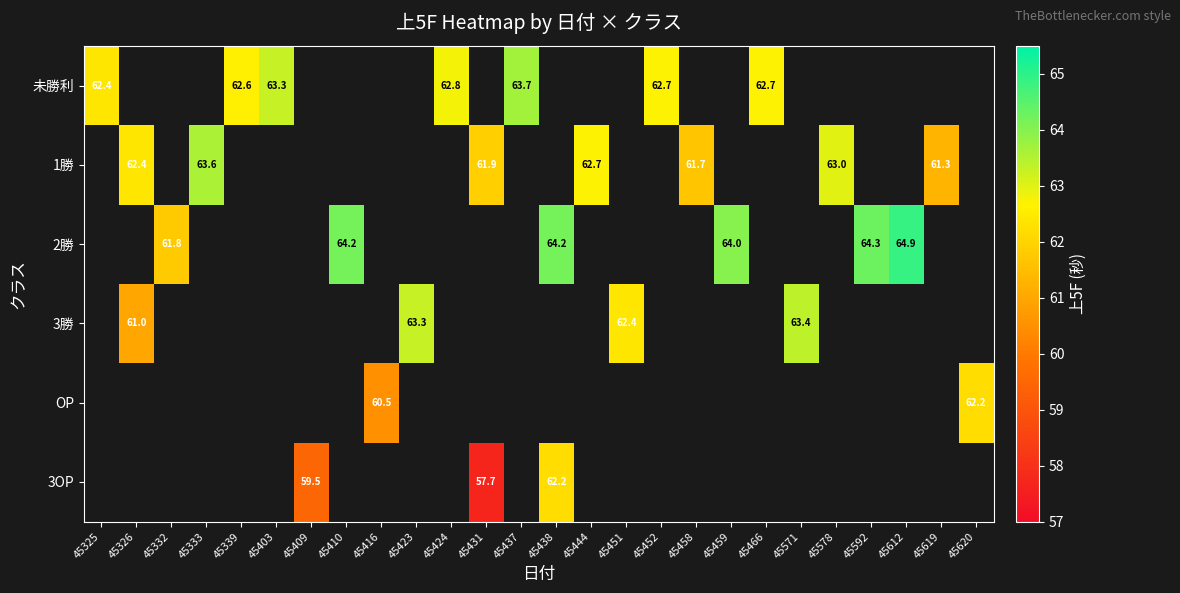

Where does the 2勝 series first go above 64?

45410